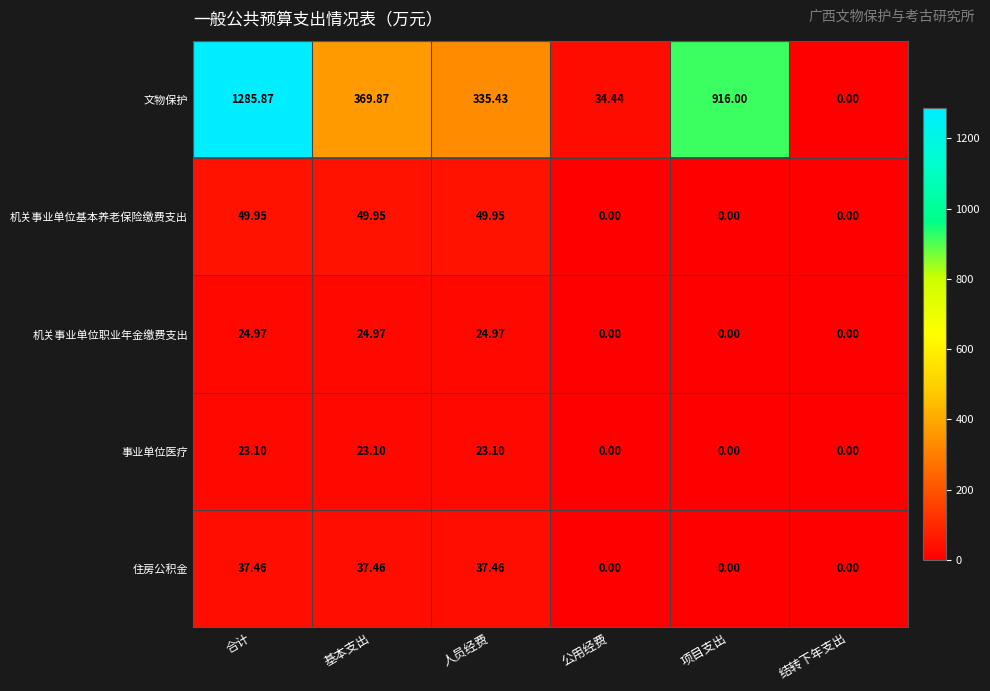

Rank the series at 人员经费 from highest to lowest value.

文物保护, 机关事业单位基本养老保险缴费支出, 住房公积金, 机关事业单位职业年金缴费支出, 事业单位医疗